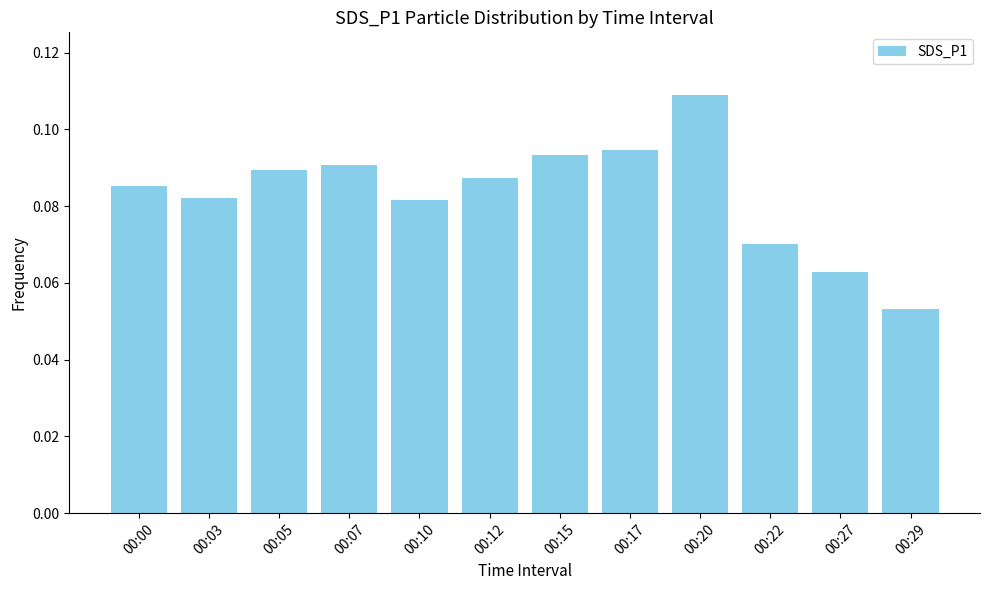

Between 00:15 and 00:20, which is larger?

00:20